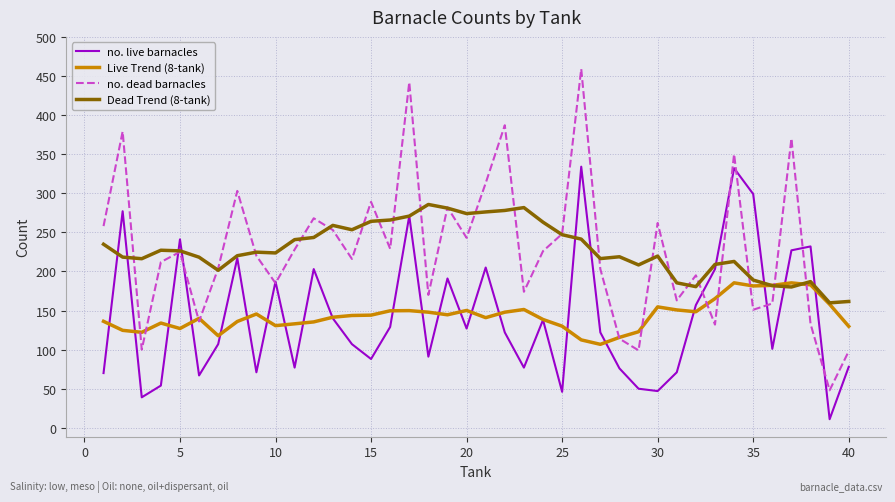

What is the lowest value of the no. live barnacles series?

11.0